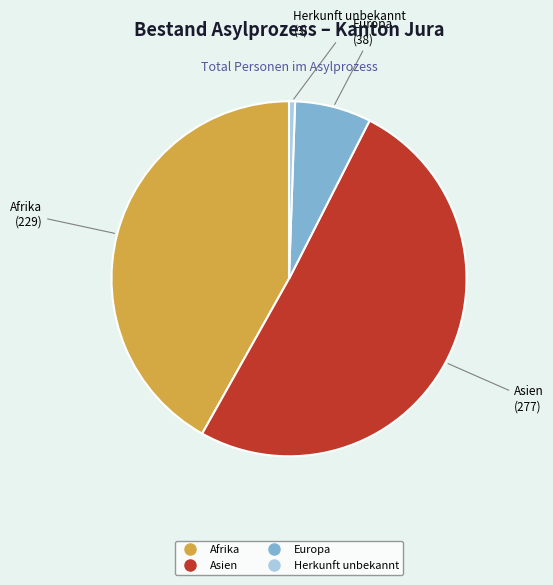

Is there any slice that represents more than half of the pie?

Yes